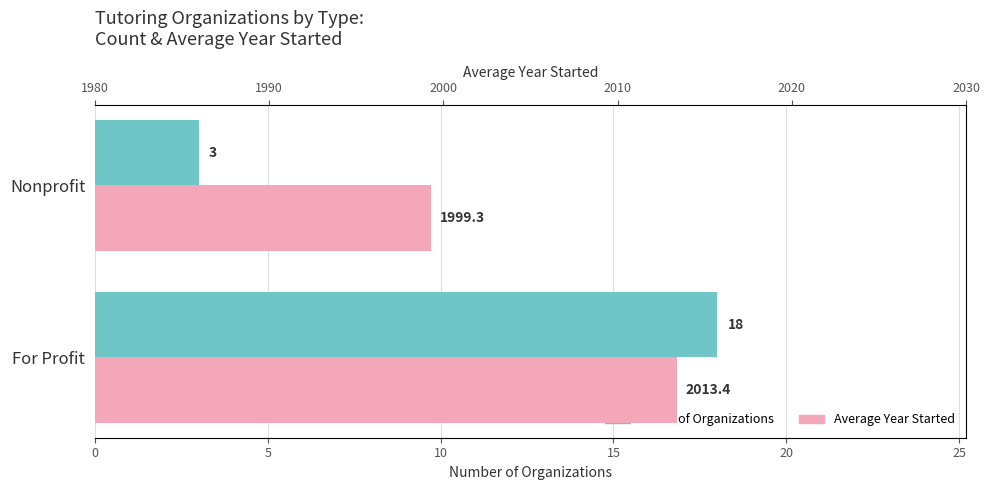

Reading left to right, extract all data points from this chart.

Count of Organizations: 18.0	3.0
Average Year Started: 2013.4	1999.3